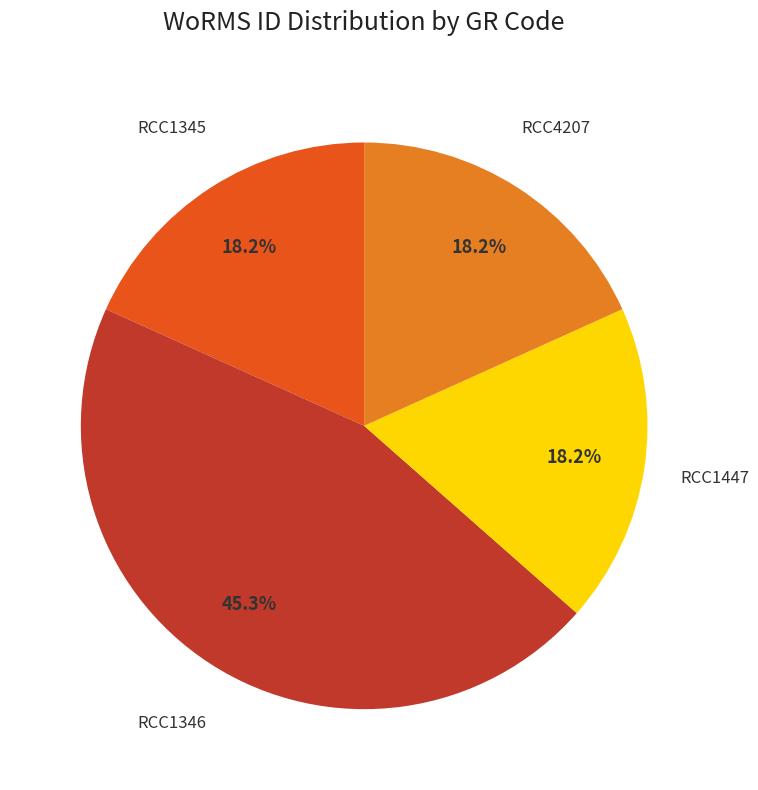

Does any single category account for the majority?

No